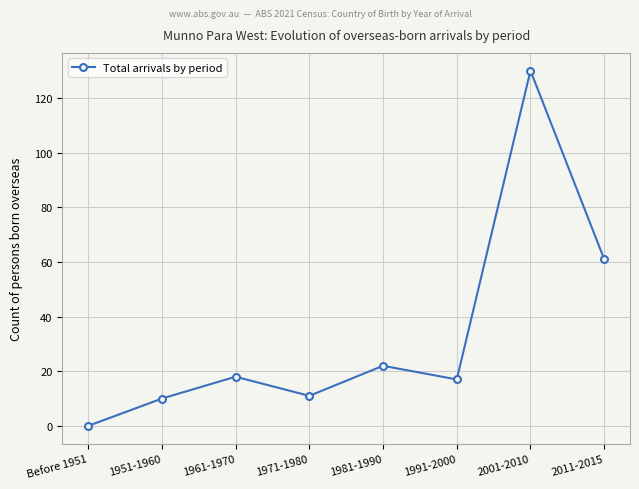

What is the value of the 6th point from the left?

17